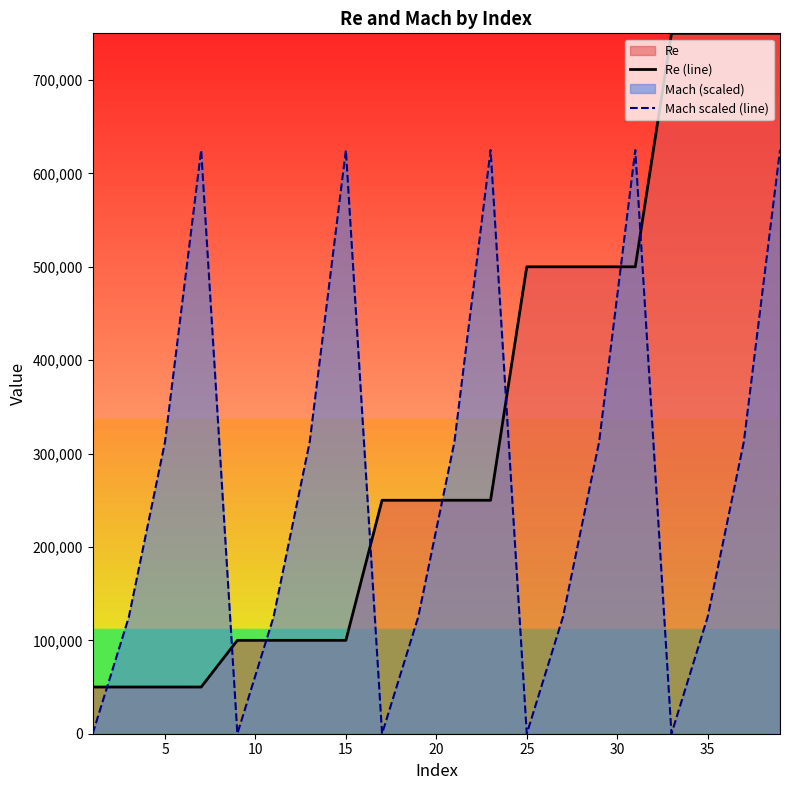

What is the minimum value for Re (line)?

50000